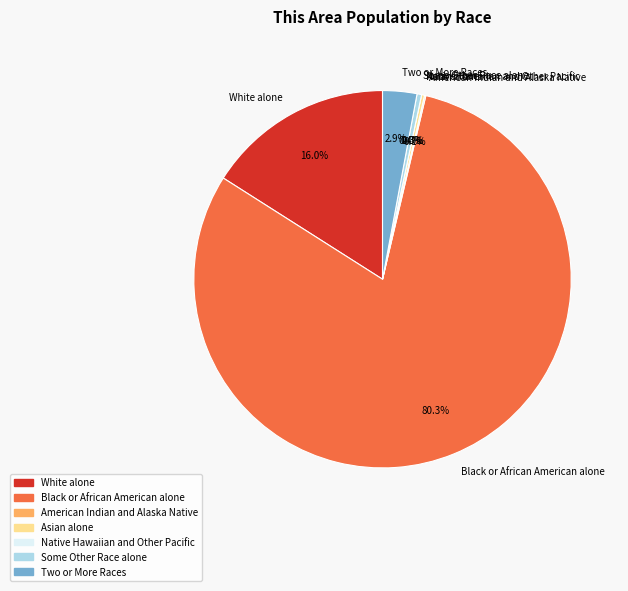

Rank the categories by value from highest to lowest.

Black or African American alone, White alone, Two or More Races, Some Other Race alone, Asian alone, American Indian and Alaska Native, Native Hawaiian and Other Pacific